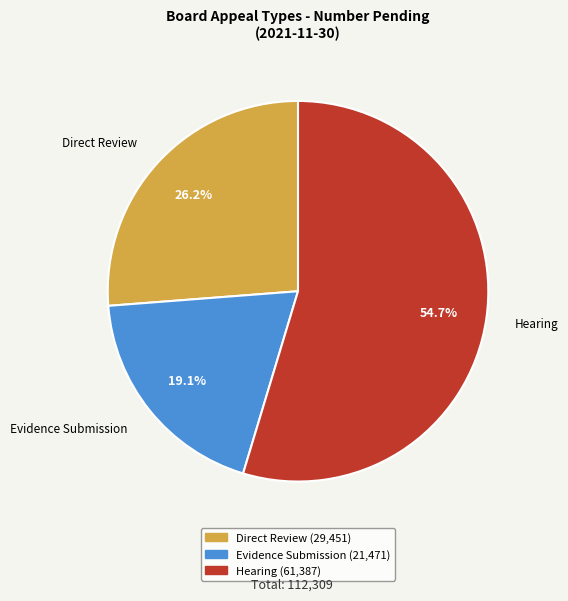

True or false: Evidence Submission accounts for 8% of the total.

False